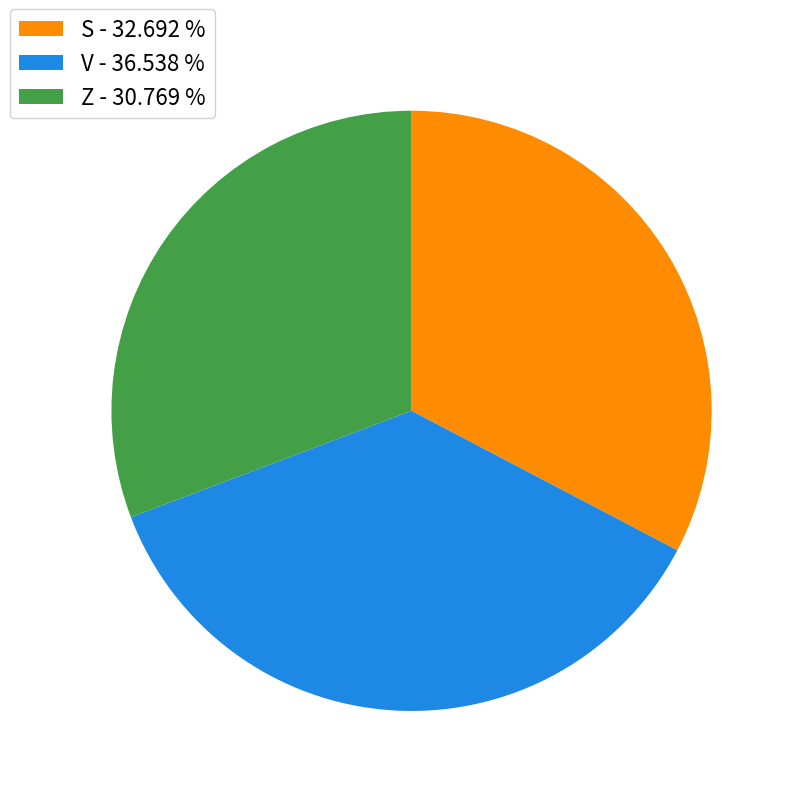

Is there a majority slice in this chart?

No